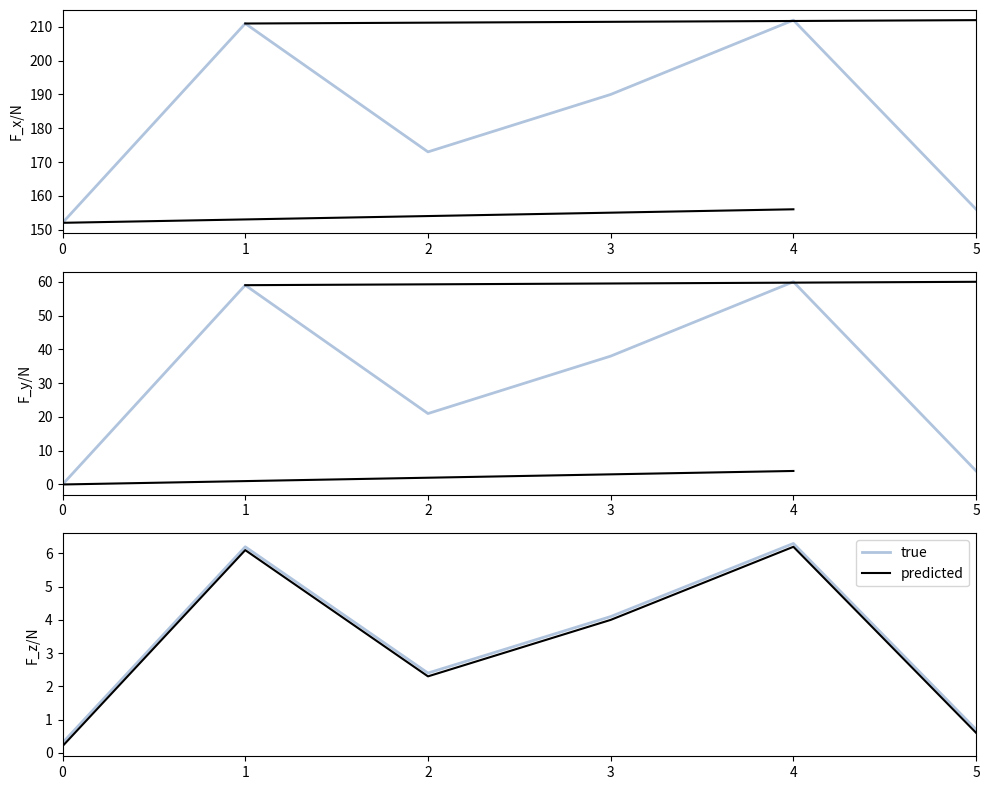

True or false: true and predicted intersect in this chart.

False